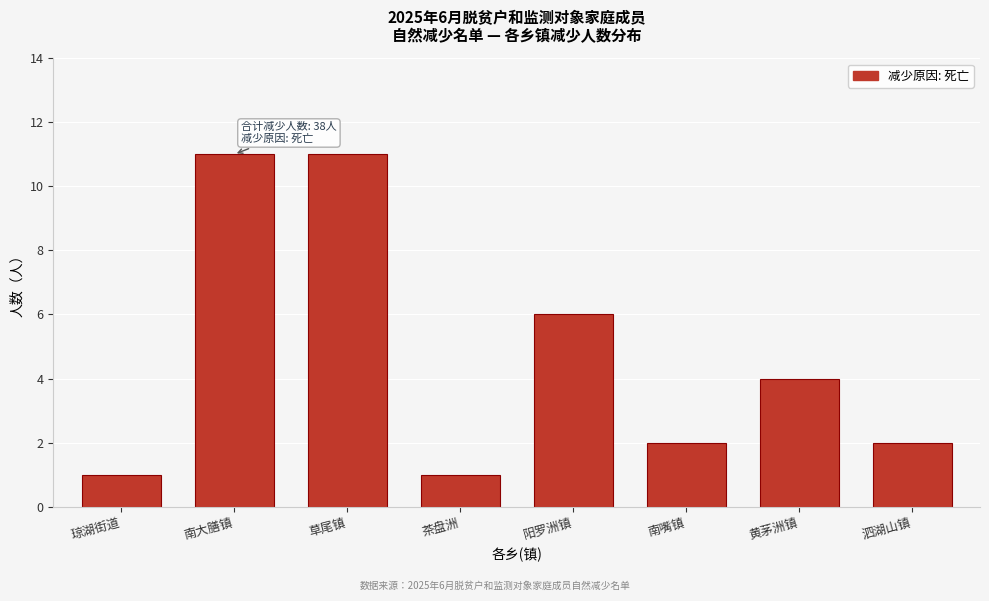

Reading left to right, what are all the values shown in this chart?

琼湖街道=1	南大膳镇=11	草尾镇=11	茶盘洲=1	阳罗洲镇=6	南嘴镇=2	黄茅洲镇=4	泗湖山镇=2